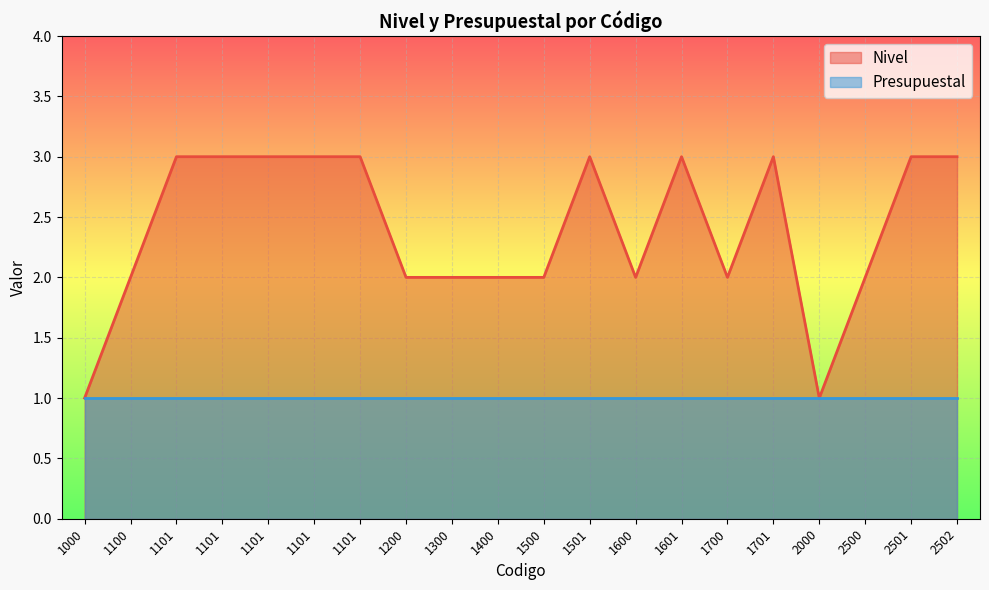

What value does the data have at 1700?

2